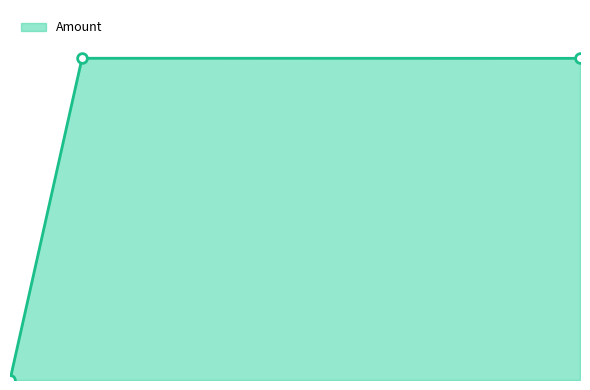

Is this an area chart (filled region under the line)?

Yes